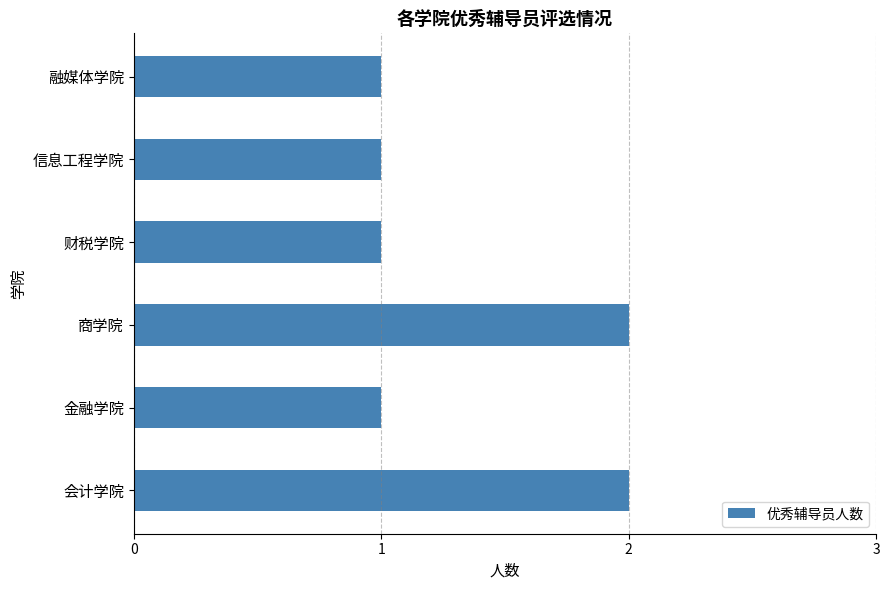

How many values are between 1 and 2?

6